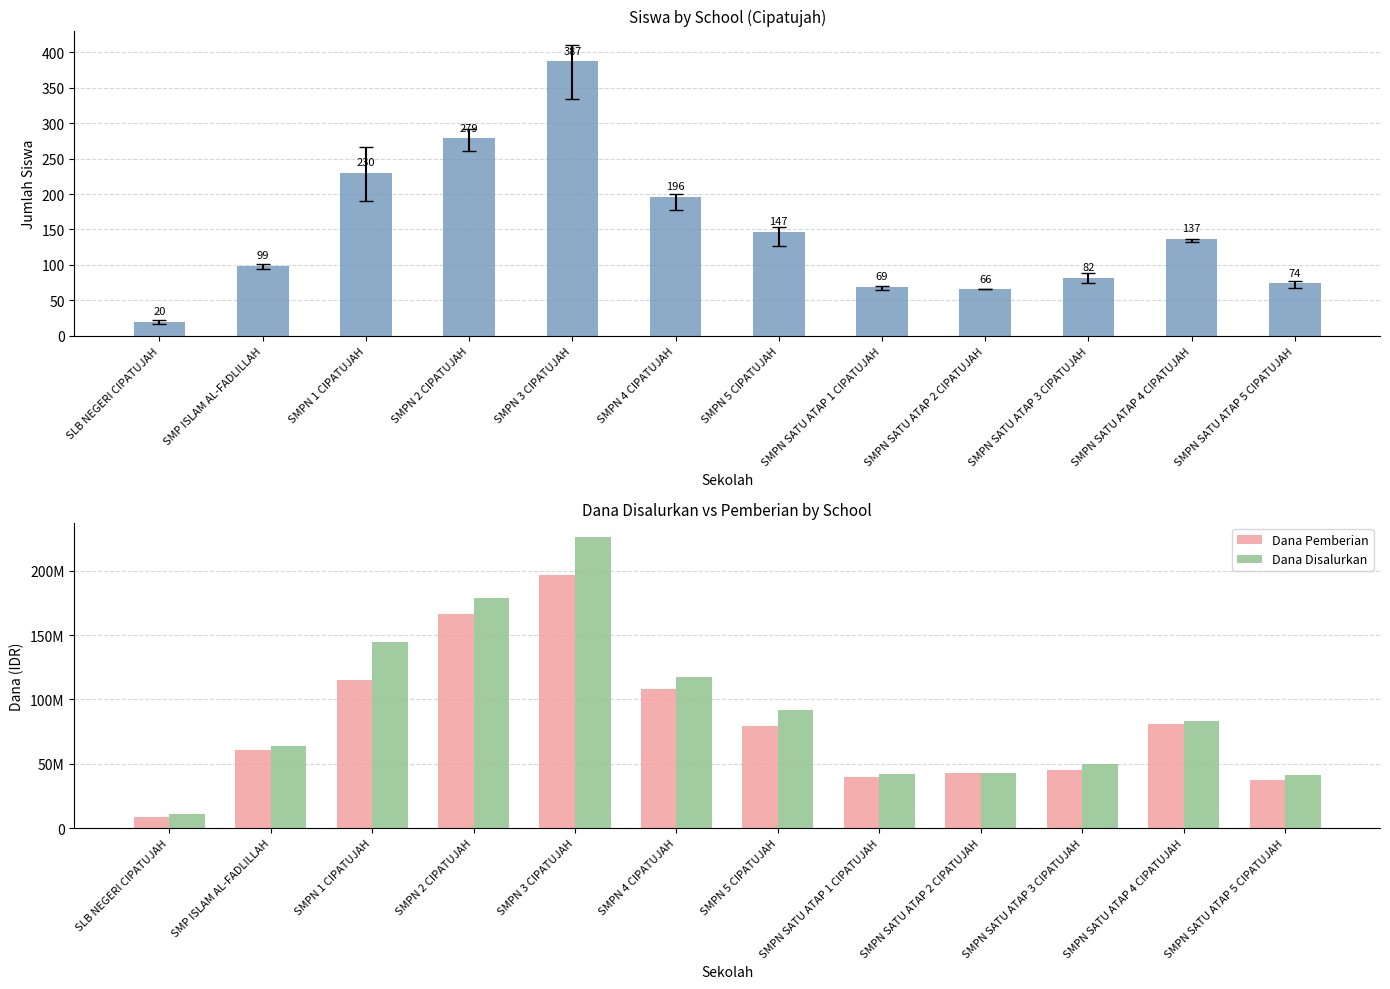

How many series are shown in this chart?

3